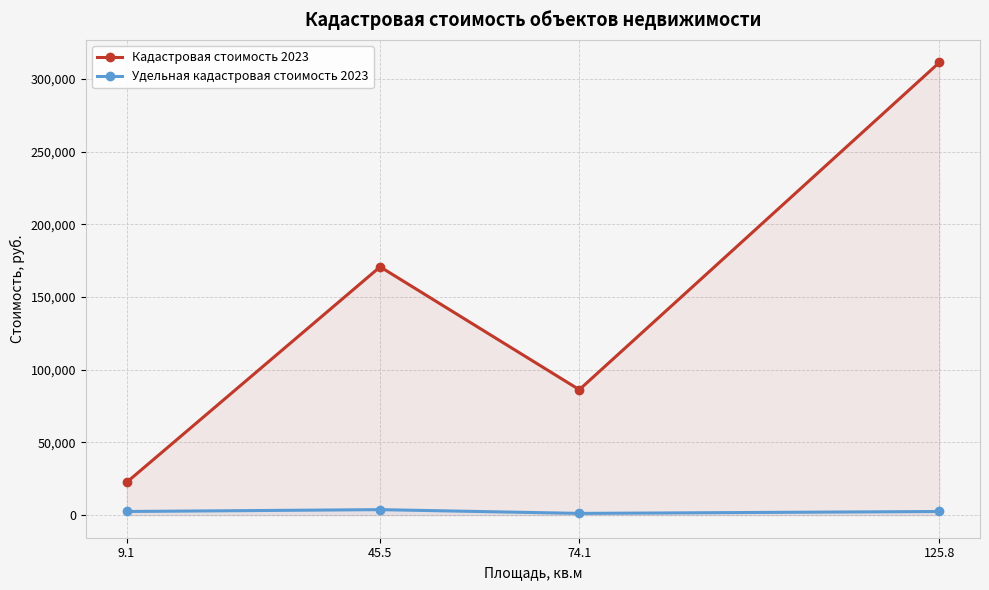

What is the minimum value for Удельная кадастровая стоимость 2023?

1164.0